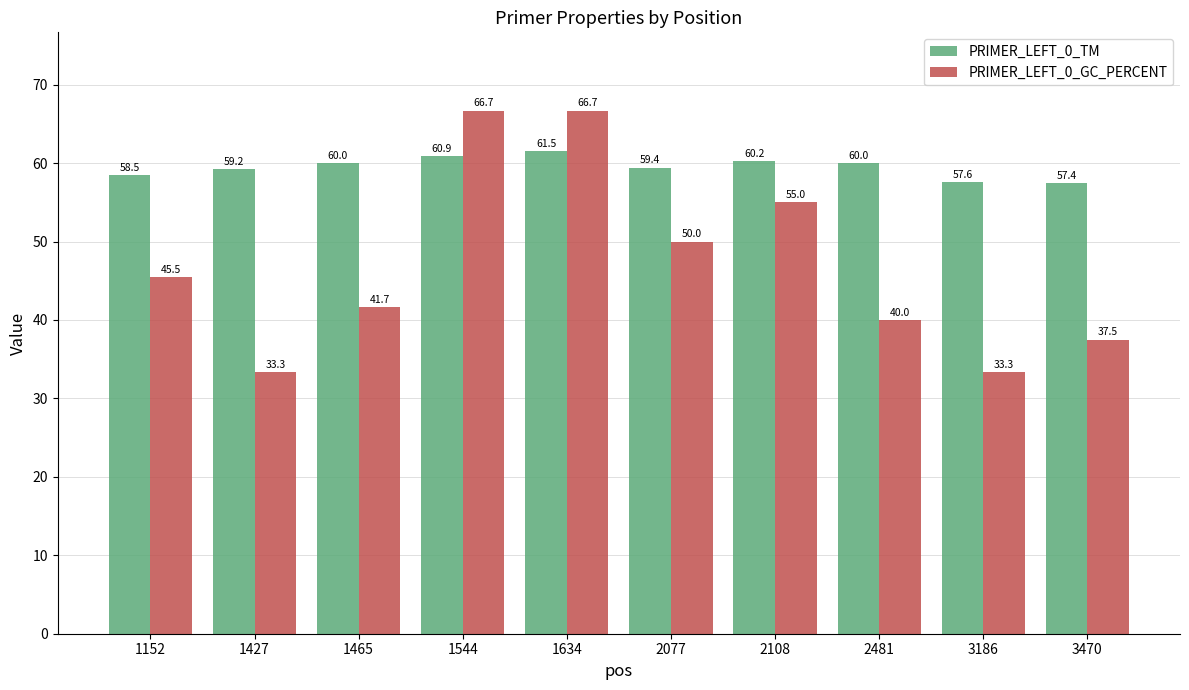

What is the difference between the second highest and second lowest values in the PRIMER_LEFT_0_TM series?

3.3